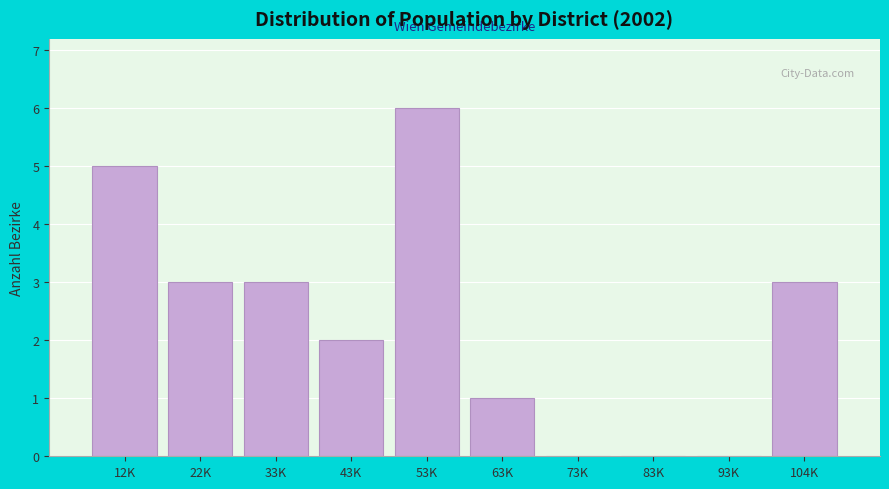

Reading right to left, transcribe all the data shown in this chart.

104K=3	93K=0	83K=0	73K=0	63K=1	53K=6	43K=2	33K=3	22K=3	12K=5